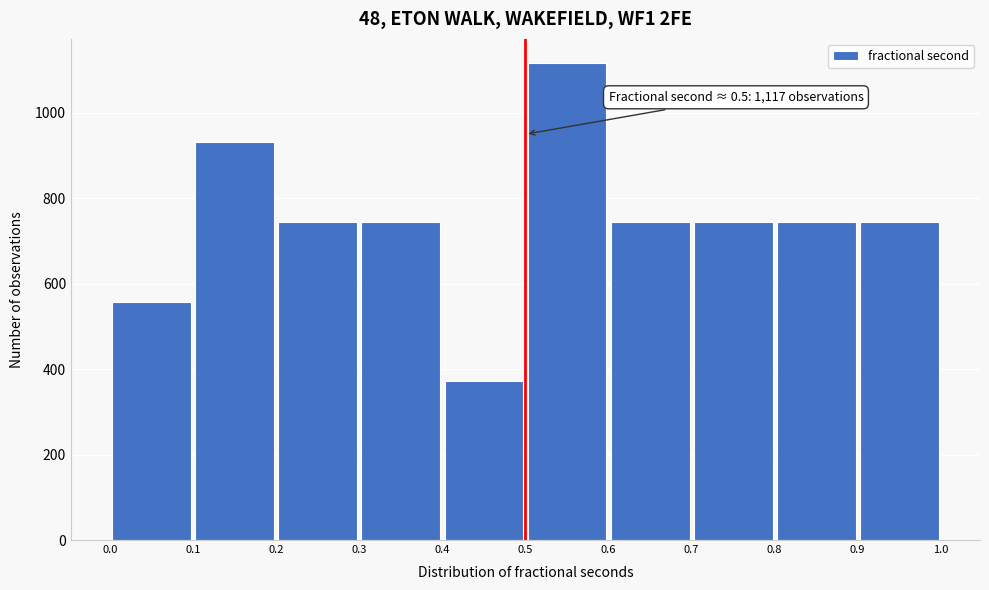

Over which range of the x-axis is the bar tallest?

0.5 to 0.6